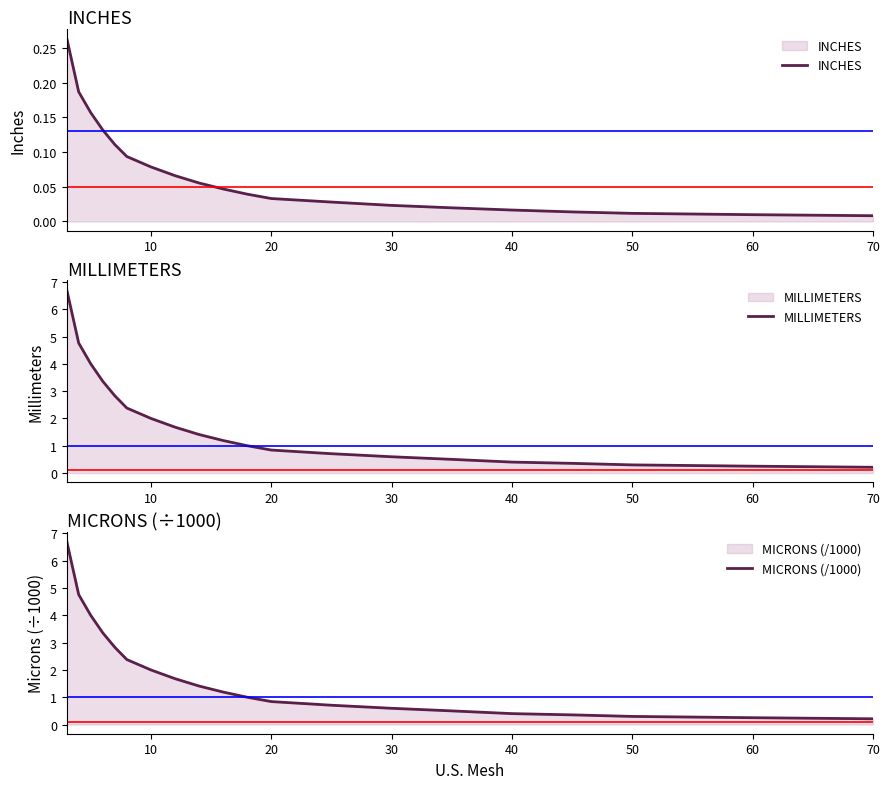

What is the difference between the second highest and second lowest values in the MICRONS (/1000) series?

4.5